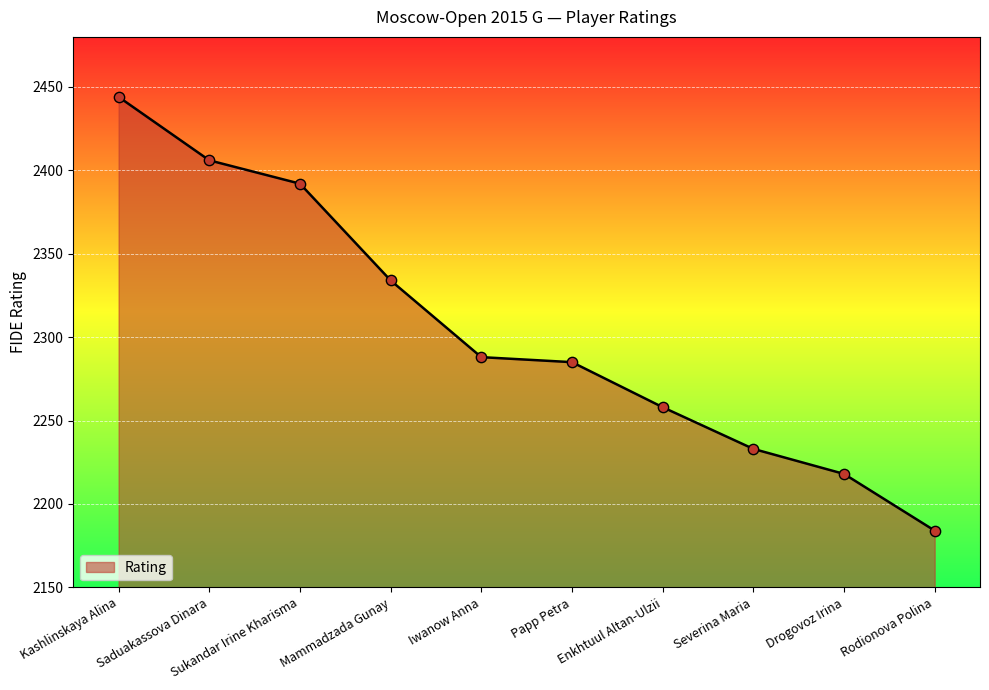

What is the change in value from Mammadzada Gunay to Drogovoz Irina?

-116